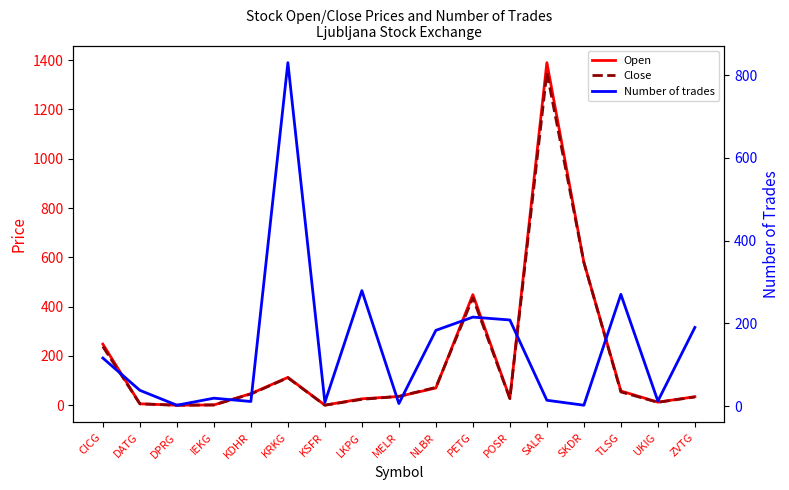

How many distinct data groups are displayed?

3